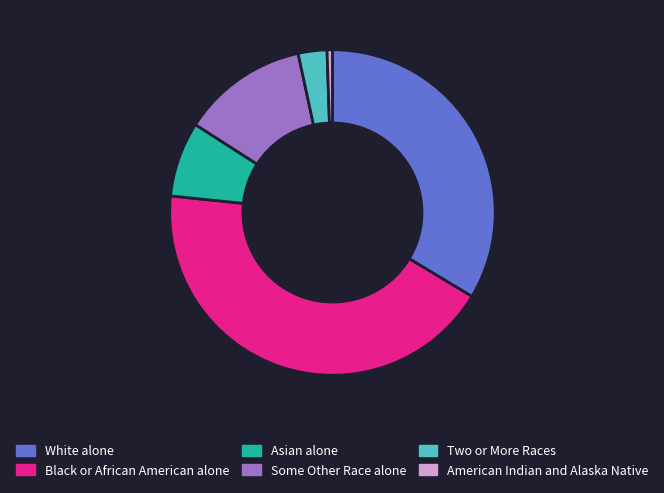

Between Some Other Race alone and Two or More Races, which is larger?

Some Other Race alone